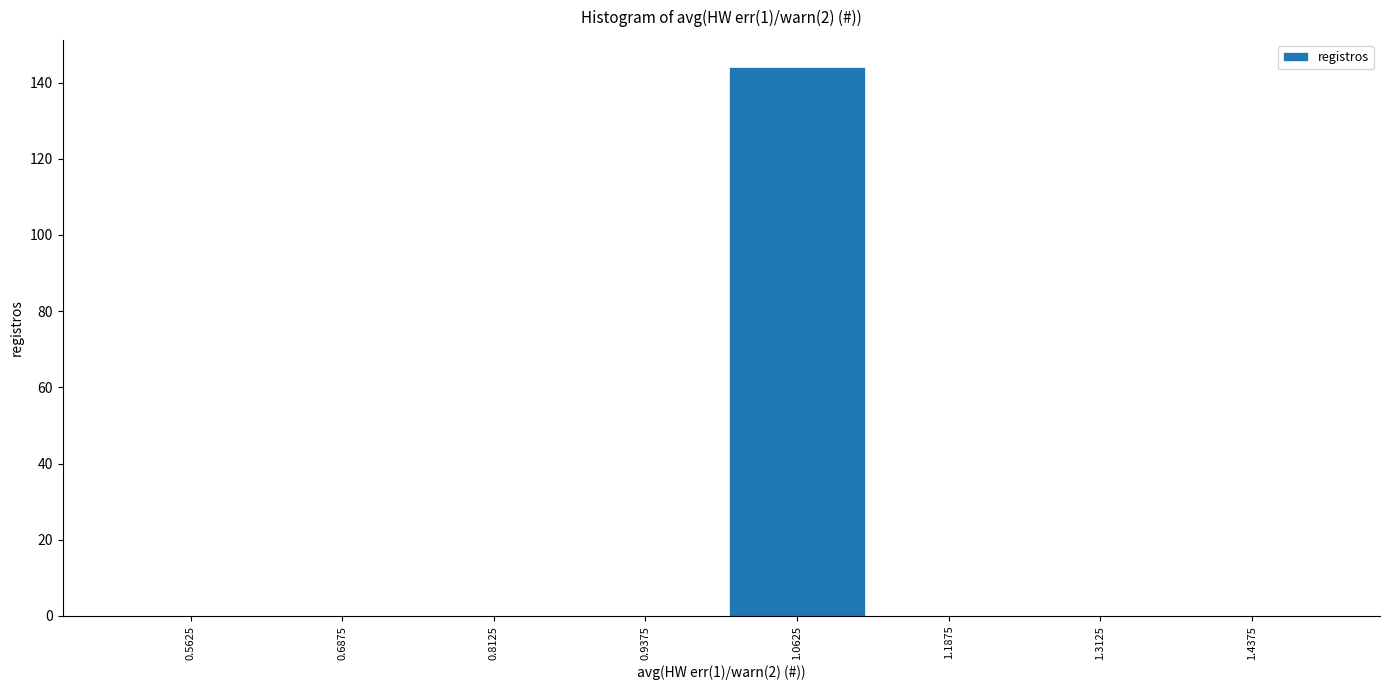

Which range on the x-axis has the tallest bar?

1.000 to 1.125